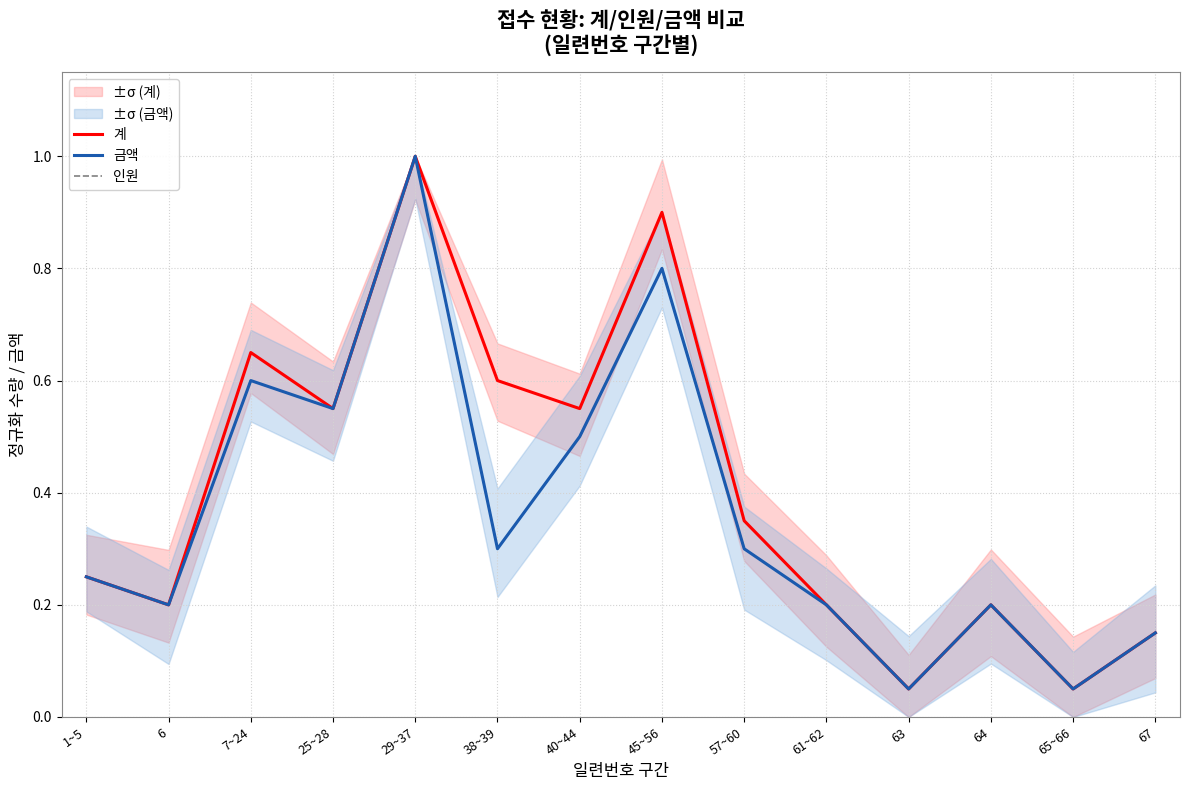

How many lines are shown in the chart?

3